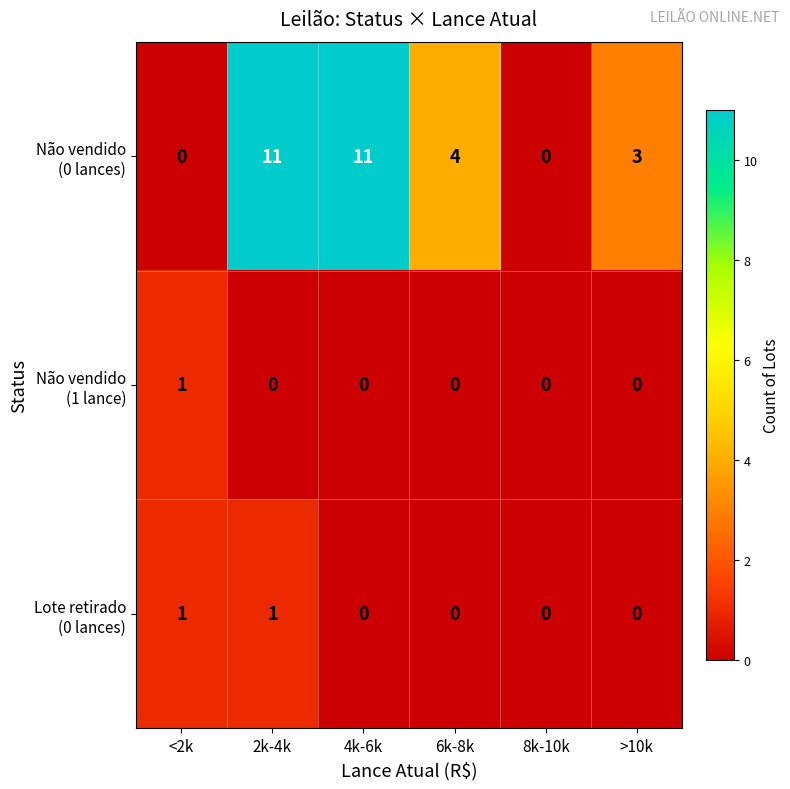

What is the spread (max minus min) of values at 4k-6k?

11